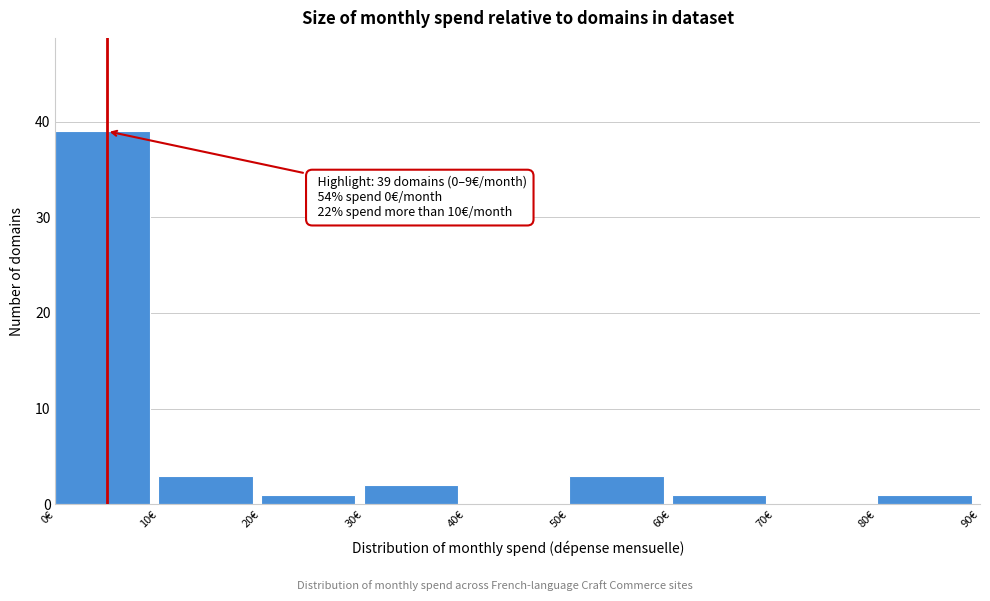

Over which range of the x-axis is the bar tallest?

0 to 10